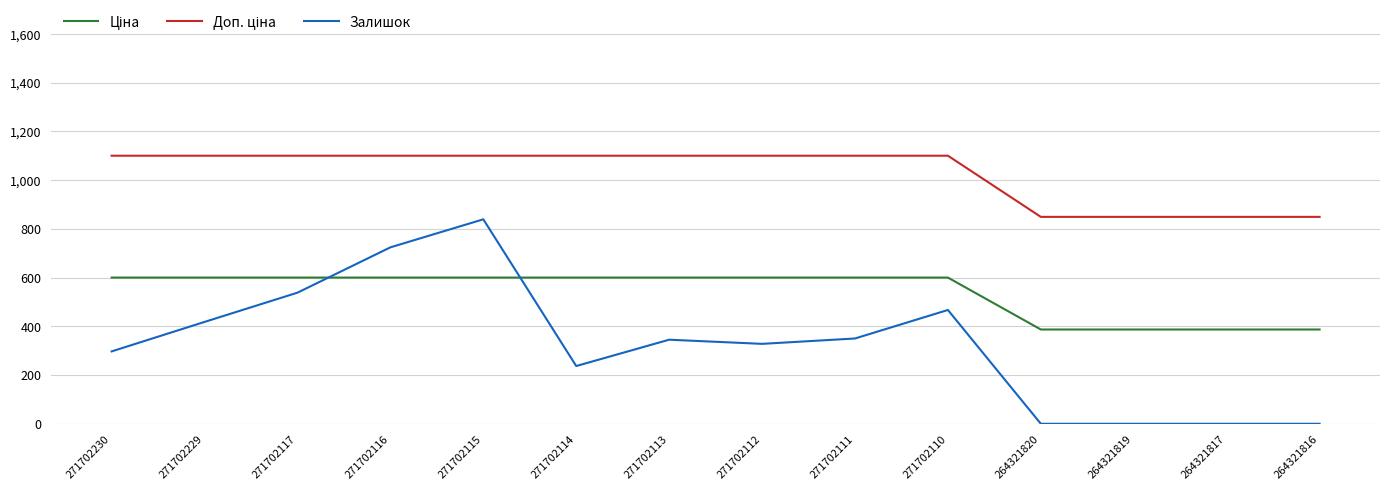

What is the total value across all series at 271702112?

2027.9